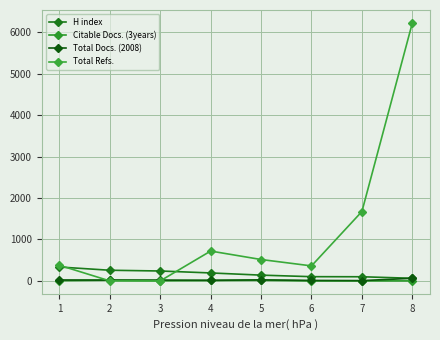

Between 7 and 8, which is larger?

7